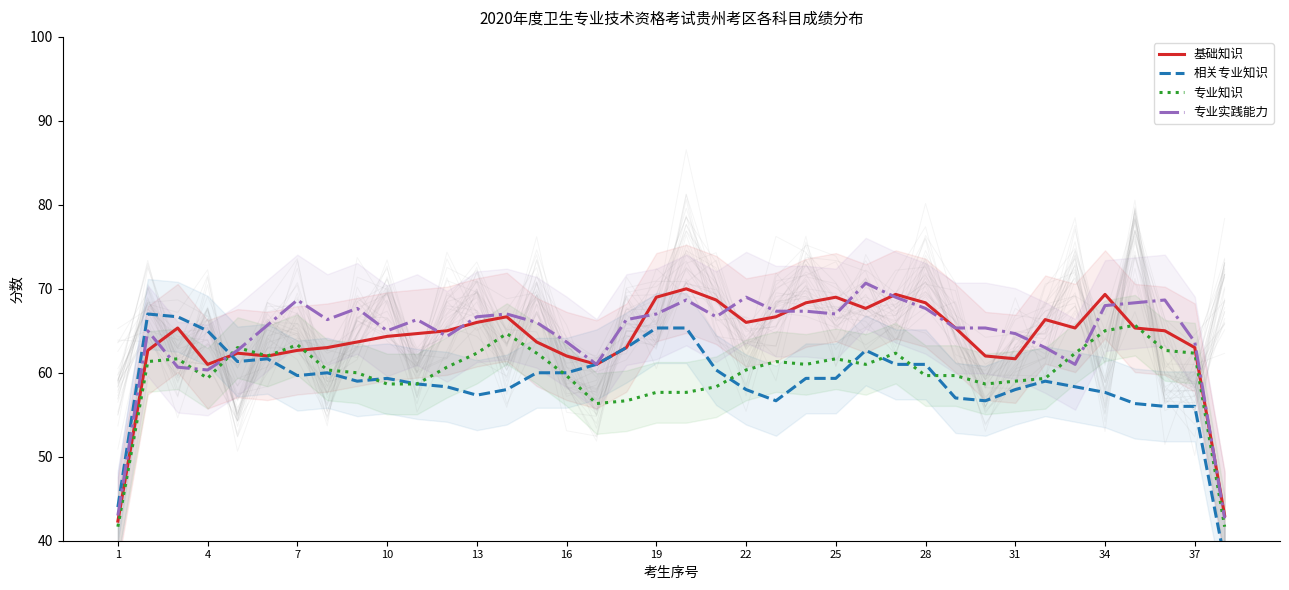

Is it true that 专业知识 equals 62.3 at 37?

True